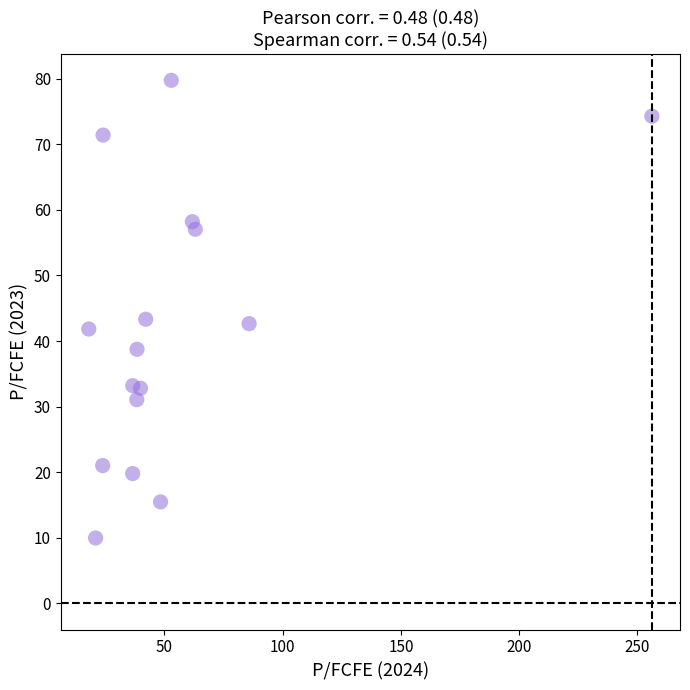

What is the range of X values (max minus min)?

238.1